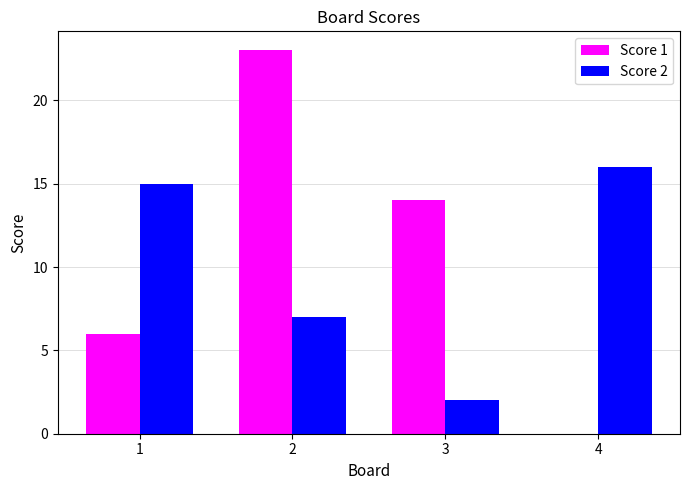

Is it true that Score 1 equals 4 at 1?

False